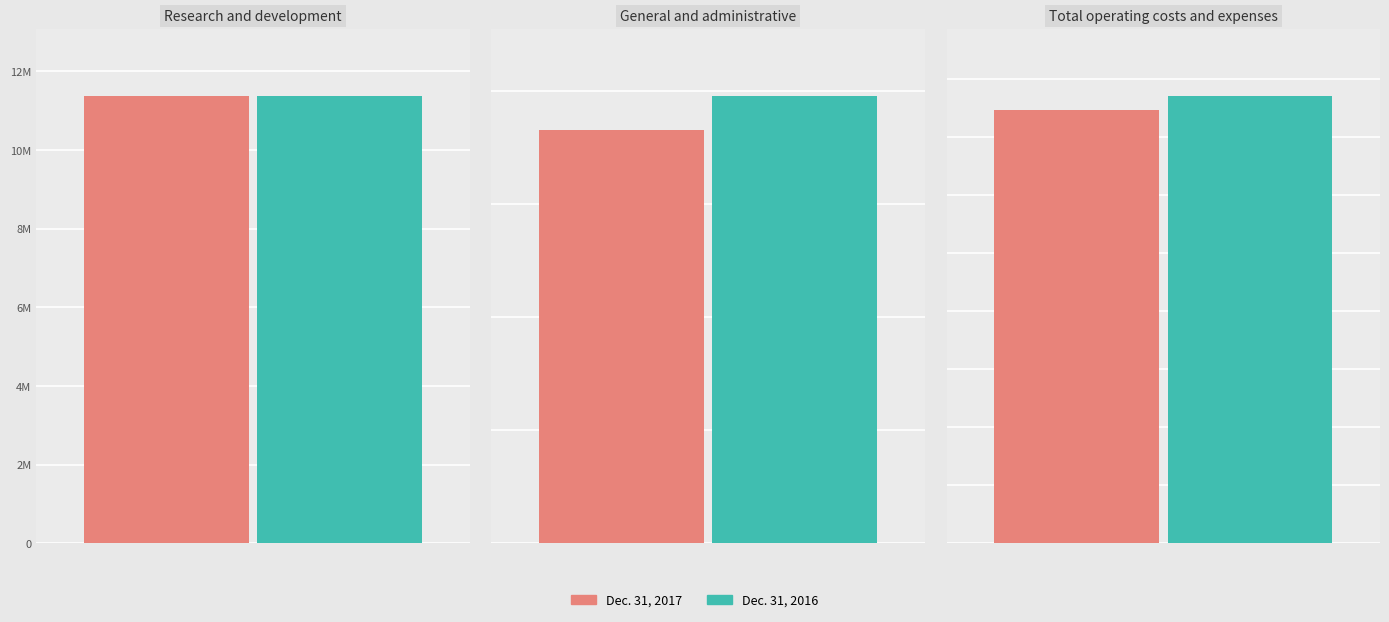

What is the average value of the Dec. 31, 2017 series?

12453091